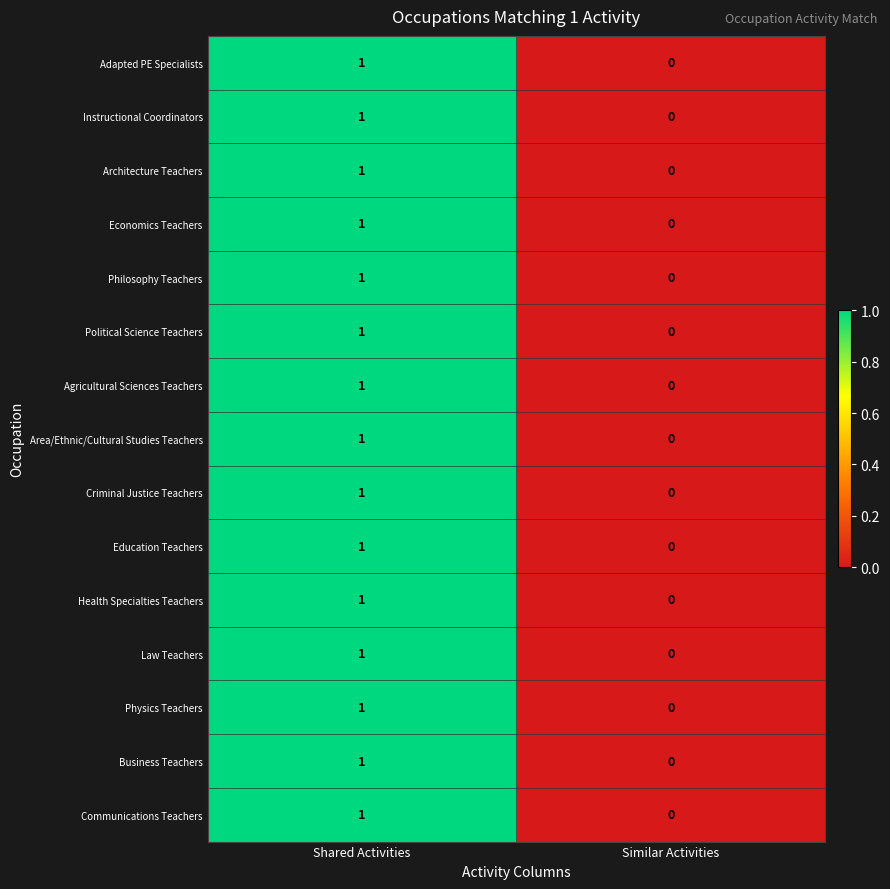

What is the total value across all series at Shared Activities?

15